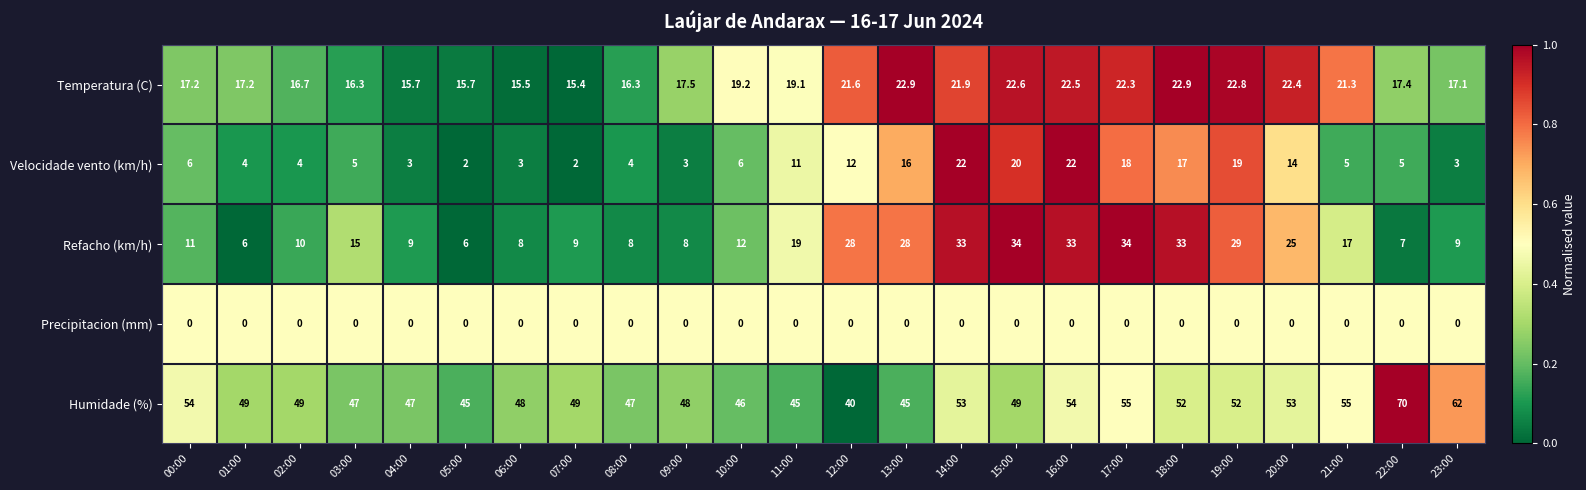

The Precipitacion (mm) series shows 0.0 at 14:00. True or false?

True